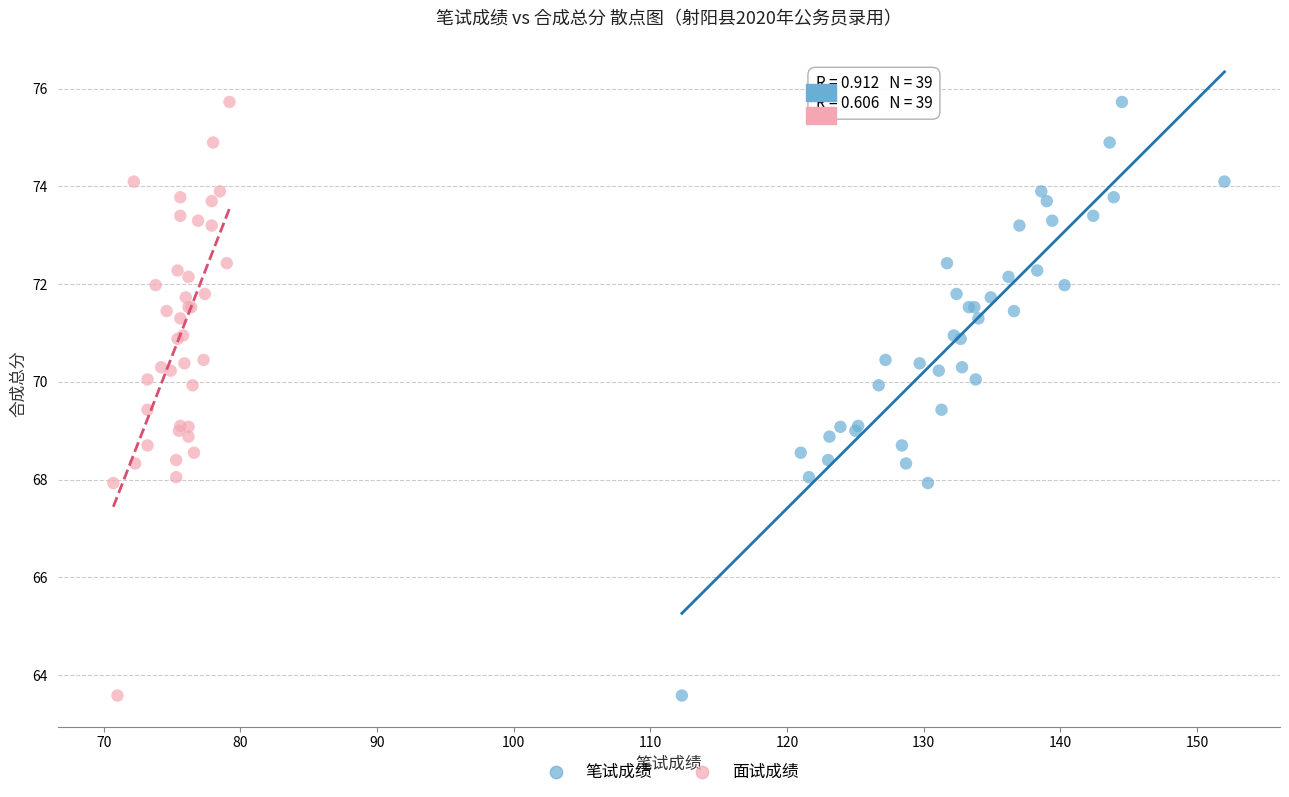

What are all the series names shown in the legend?

笔试成绩, 面试成绩